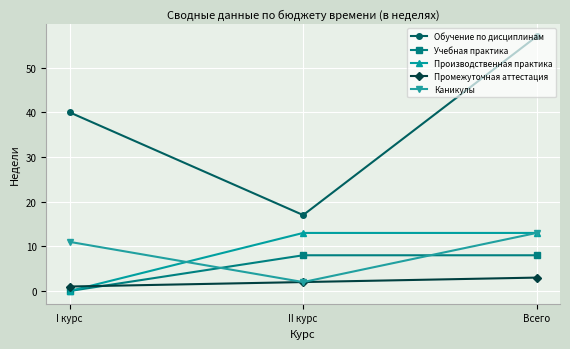

Reading right to left, extract all data points from this chart.

Обучение по дисциплинам: Всего=57	II курс=17	I курс=40
Учебная практика: Всего=8	II курс=8	I курс=0
Производственная практика: Всего=13	II курс=13	I курс=0
Промежуточная аттестация: Всего=3	II курс=2	I курс=1
Каникулы: Всего=13	II курс=2	I курс=11